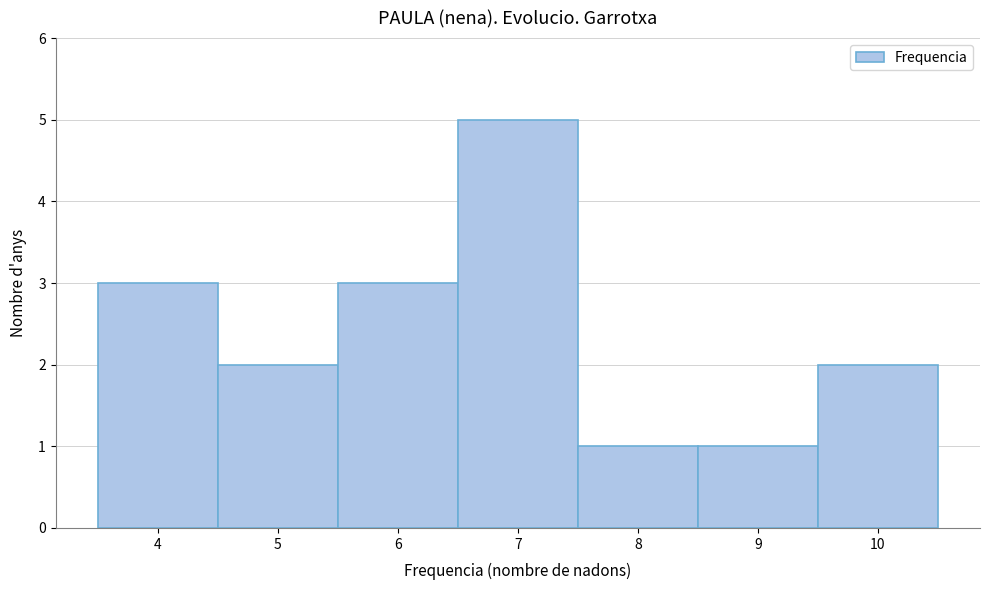

Reading left to right, list every bar in this chart as the range it spans on the x-axis followed by its height. The values are not printed on the chart, so give them approximately, as read against the axis.

3.5 to 4.5: 3
4.5 to 5.5: 2
5.5 to 6.5: 3
6.5 to 7.5: 5
7.5 to 8.5: 1
8.5 to 9.5: 1
9.5 to 10.5: 2